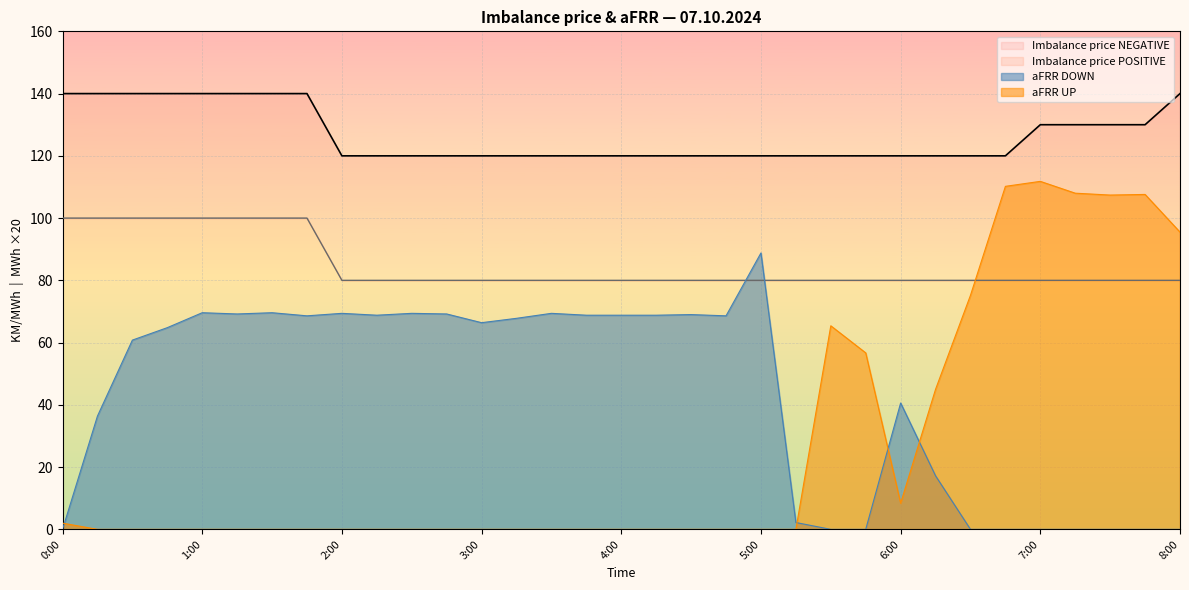

What is the label of the 23rd point from the left?

5:30